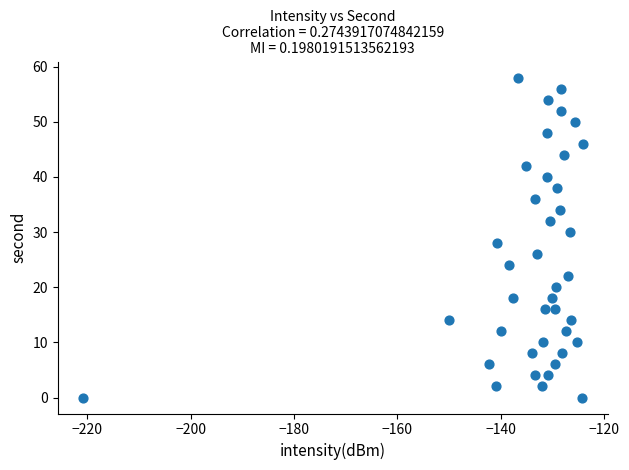

How many data points are displayed?

40